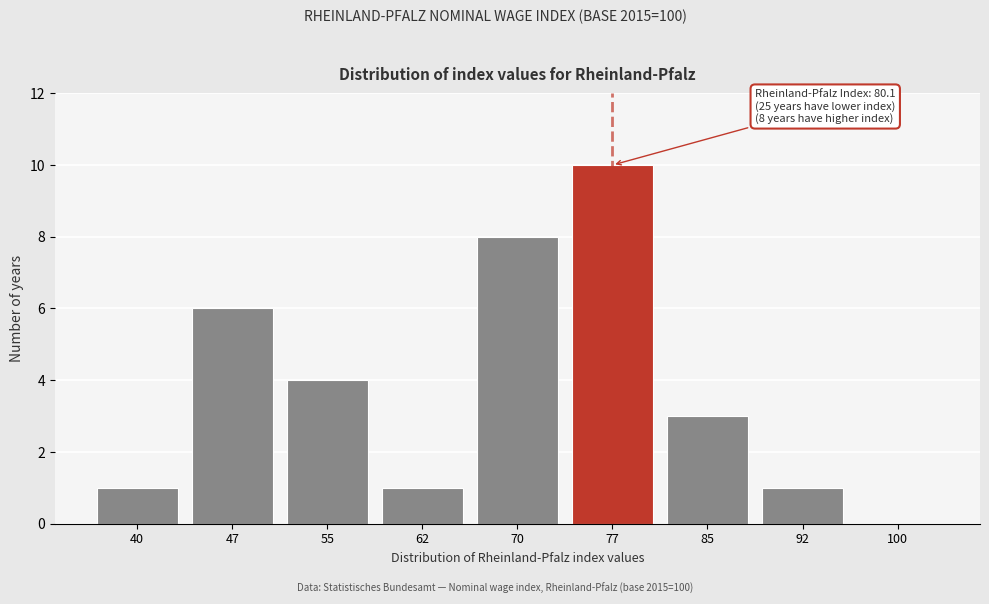

Reading left to right, transcribe all the data shown in this chart.

40=1	47=6	55=4	62=1	70=8	77=10	85=3	92=1	100=0